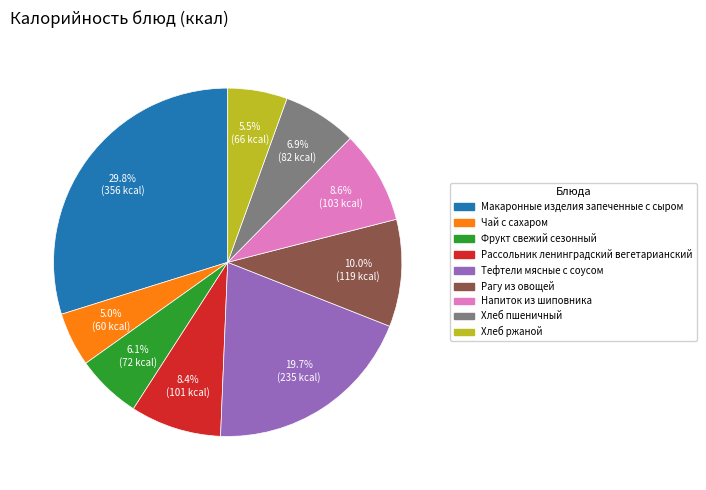

Which slice is the smallest?

Чай с сахаром